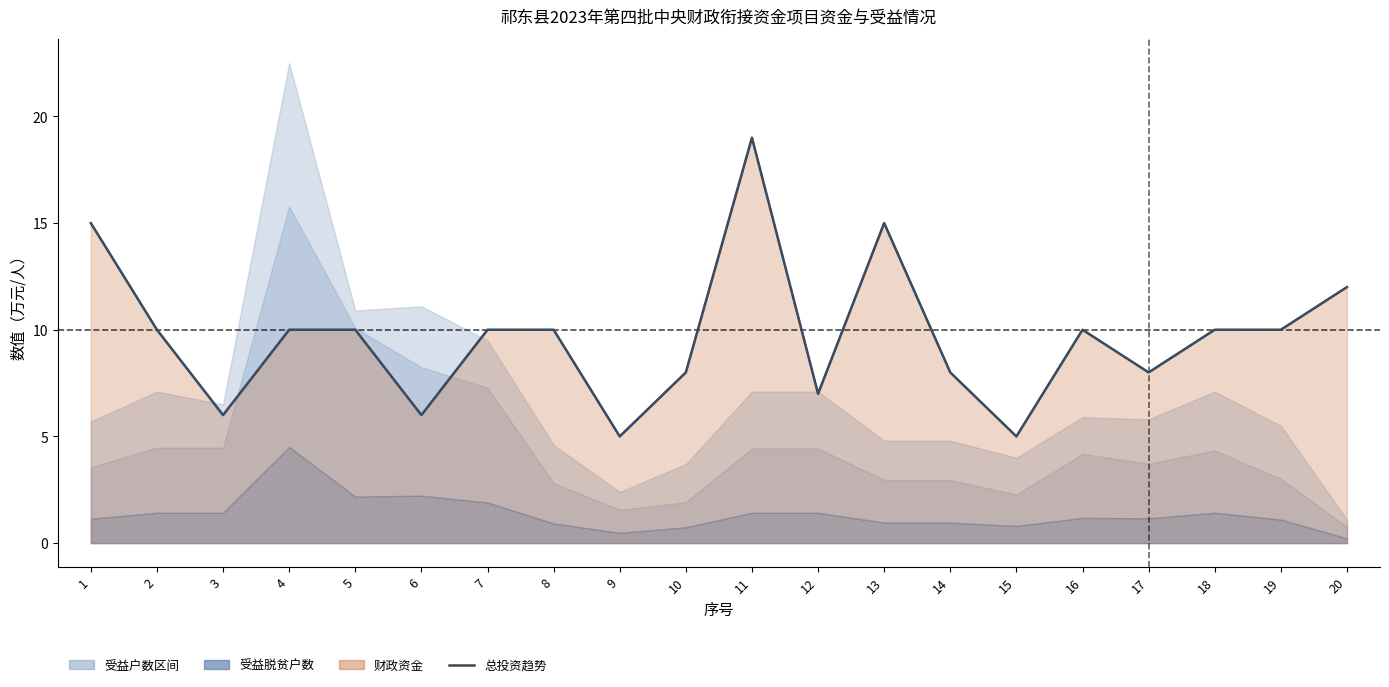

Is it true that 项目预算总投资（万元） equals 19 at 11?

True